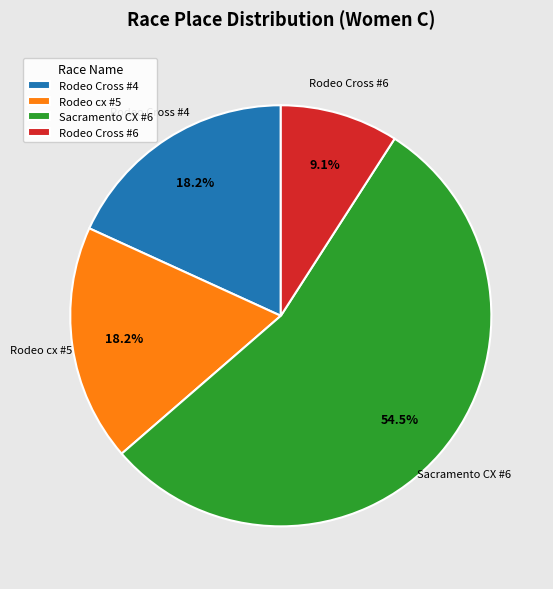

How many slices are in this pie chart?

4